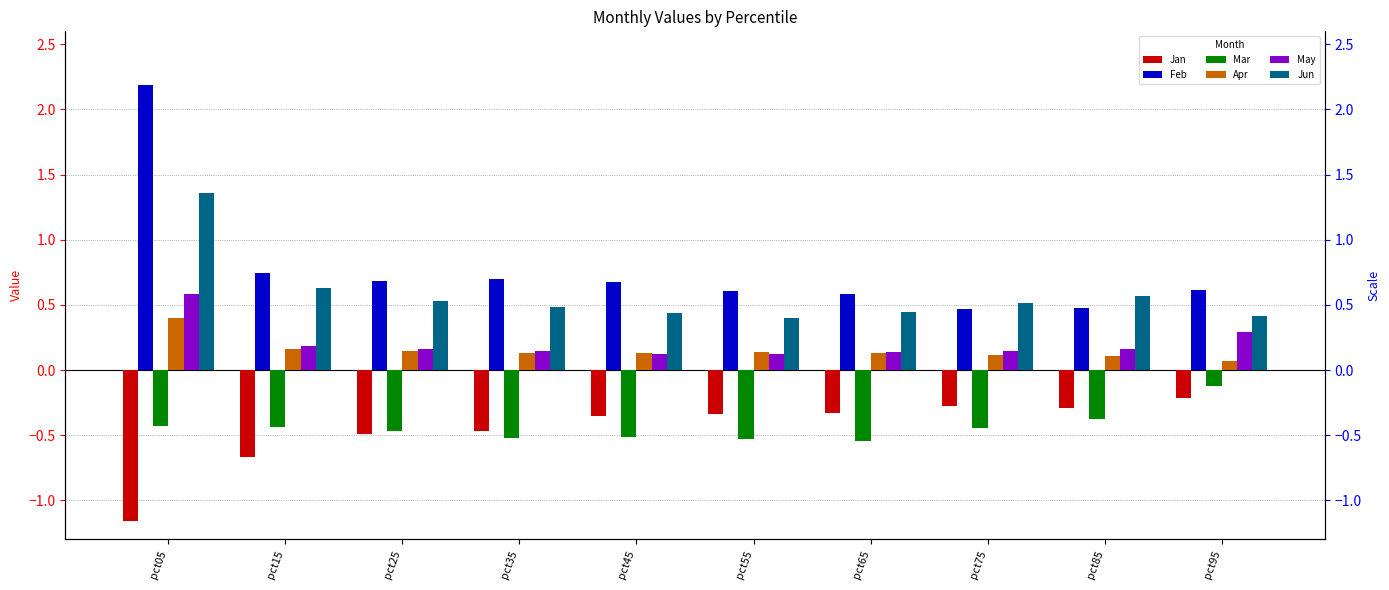

How many bars are there in each group?

6